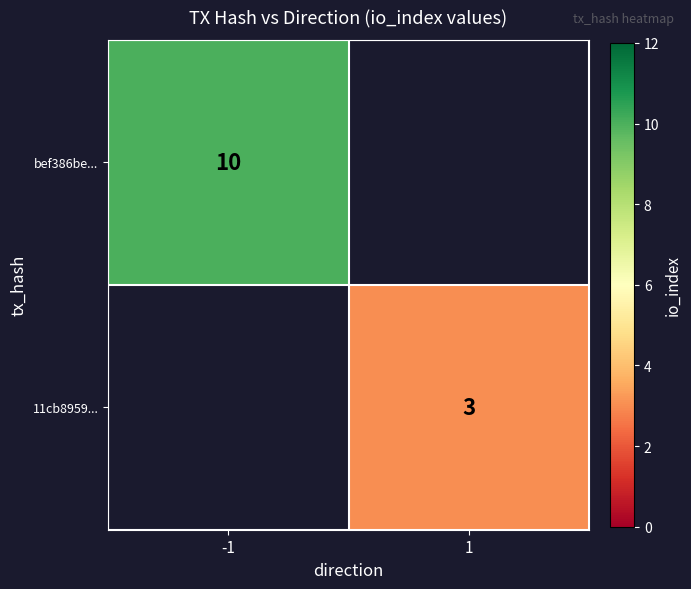

True or false: bef386be... has a value of 10 at -1.

True